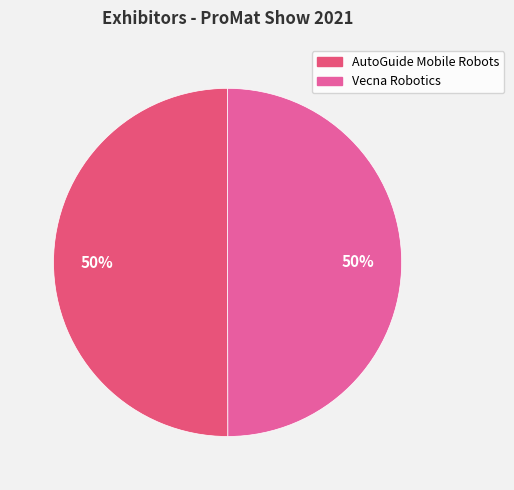

The AutoGuide Mobile Robots slice represents 50% of the pie. True or false?

True